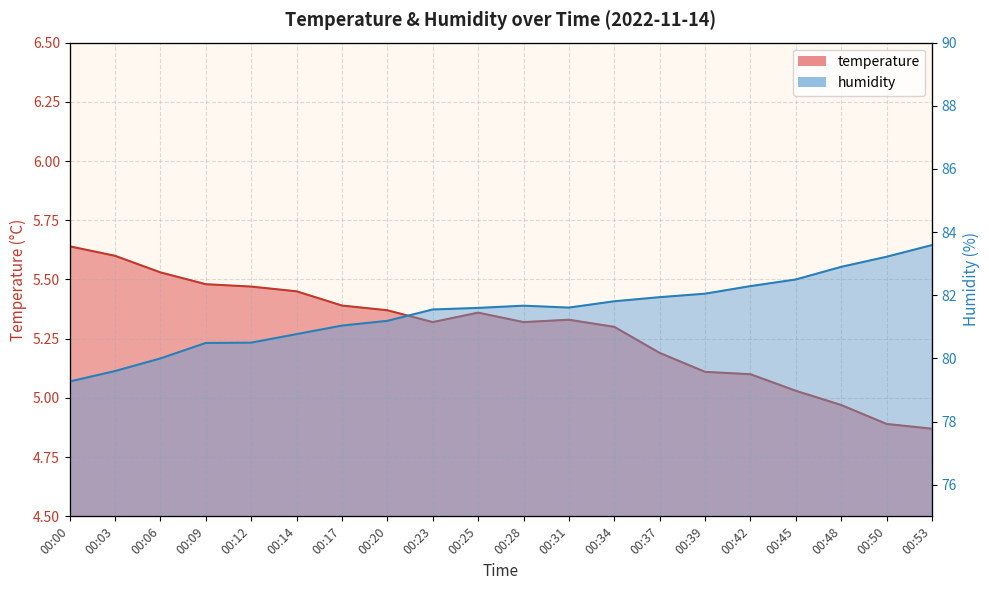

At 00:00, list the series in order from largest to smallest.

humidity, temperature